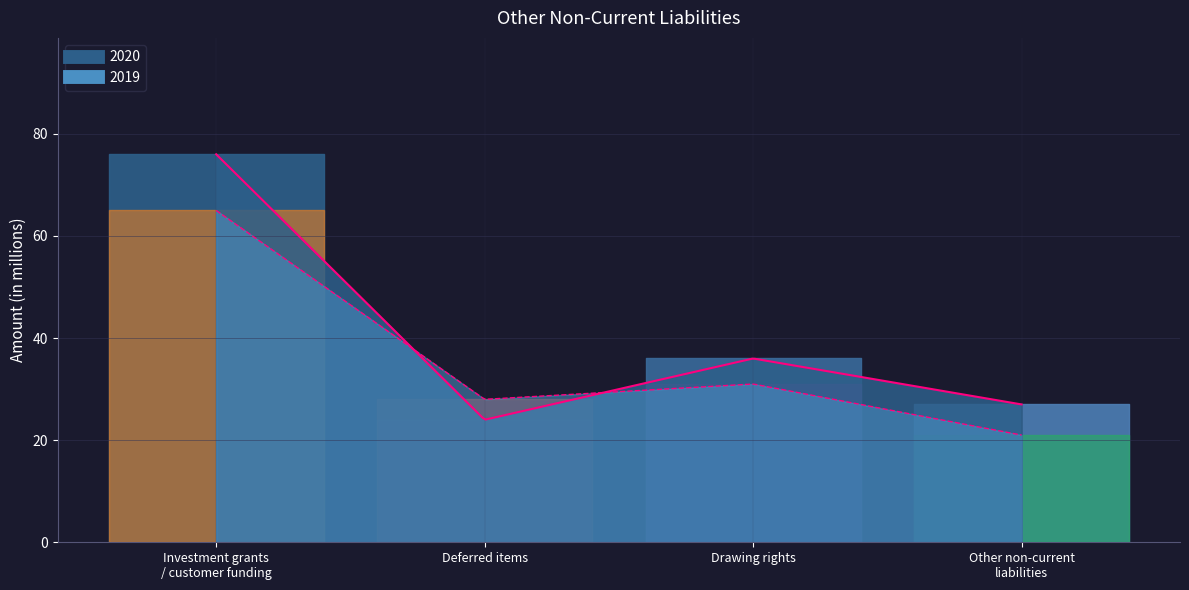

Rank the series by their average value, from lowest to highest.

2019, 2020